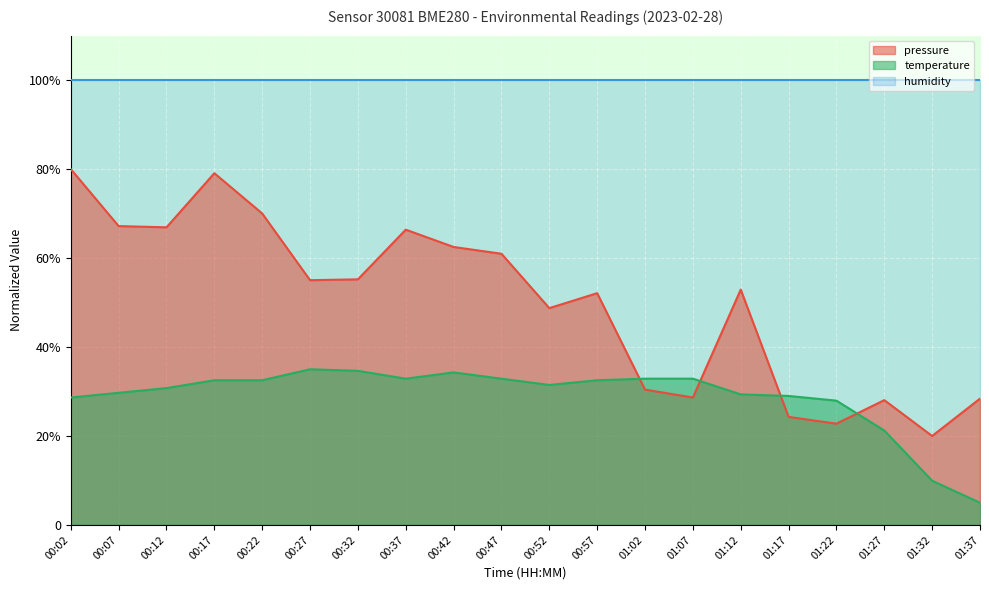

At which category is the sum across all series the highest?

00:17